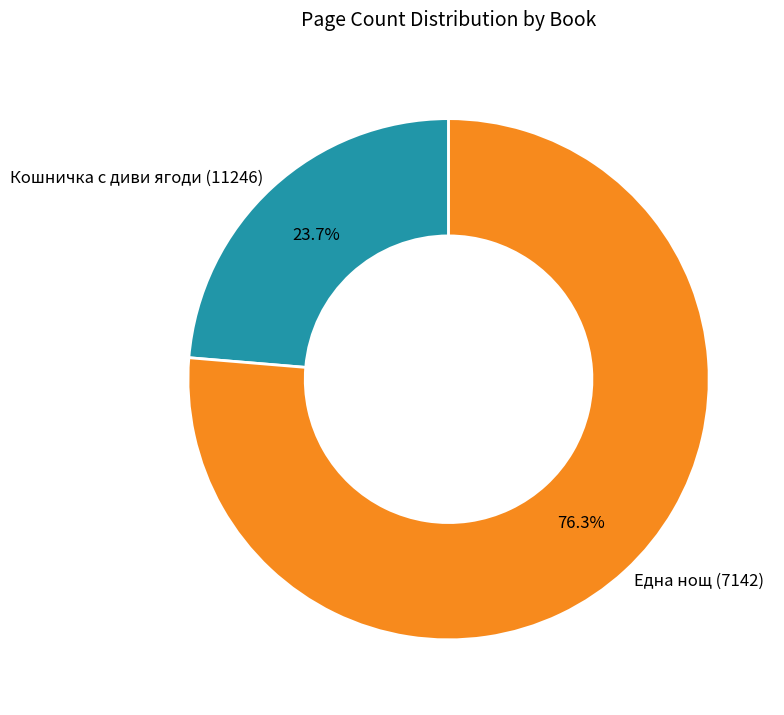

Which slice represents more than half of the pie?

Една нощ (7142)